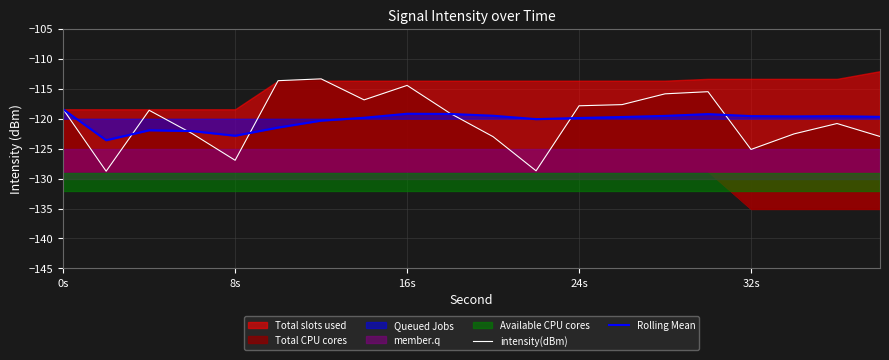

Reading left to right, extract all data points from this chart.

intensity(dBm): -118.4	-128.8	-118.6	-122.5	-126.9	-113.6	-113.3	-116.9	-114.4	-119.1	-123.0	-128.7	-117.8	-117.6	-115.8	-115.5	-125.1	-122.5	-120.8	-123.0
Rolling Mean: -118.4	-123.6	-121.9	-122.1	-122.8	-121.5	-120.3	-119.8	-119.2	-119.2	-119.5	-120.1	-119.9	-119.7	-119.5	-119.2	-119.6	-119.6	-119.6	-119.7